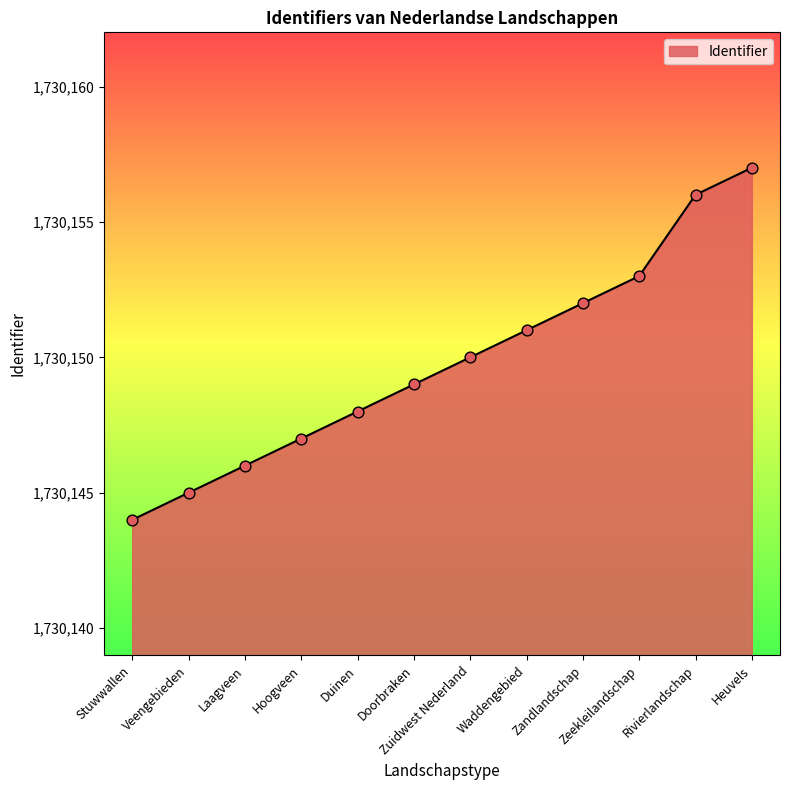

Between Zeekleilandschap and Waddengebied, which is larger?

Zeekleilandschap